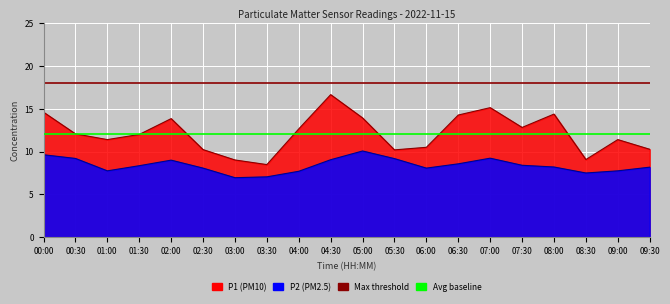

The P1 series shows 4.8 at 07:30. True or false?

False